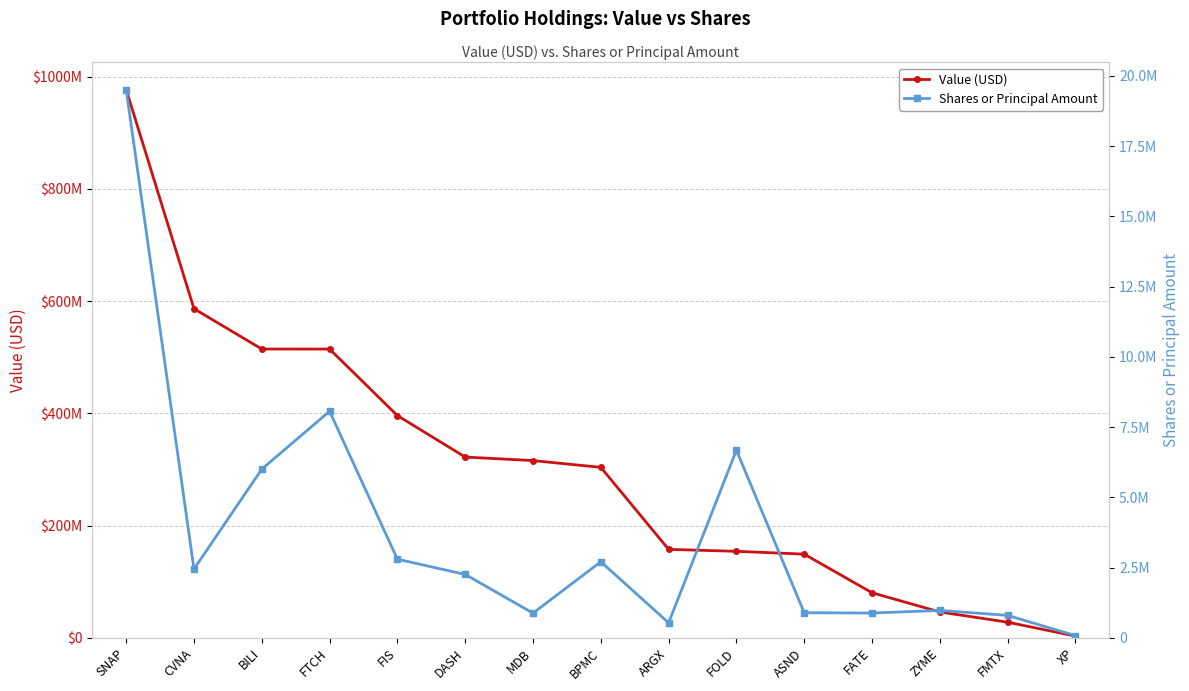

What are all the series names shown in the legend?

Value (USD), Shares or Principal Amount